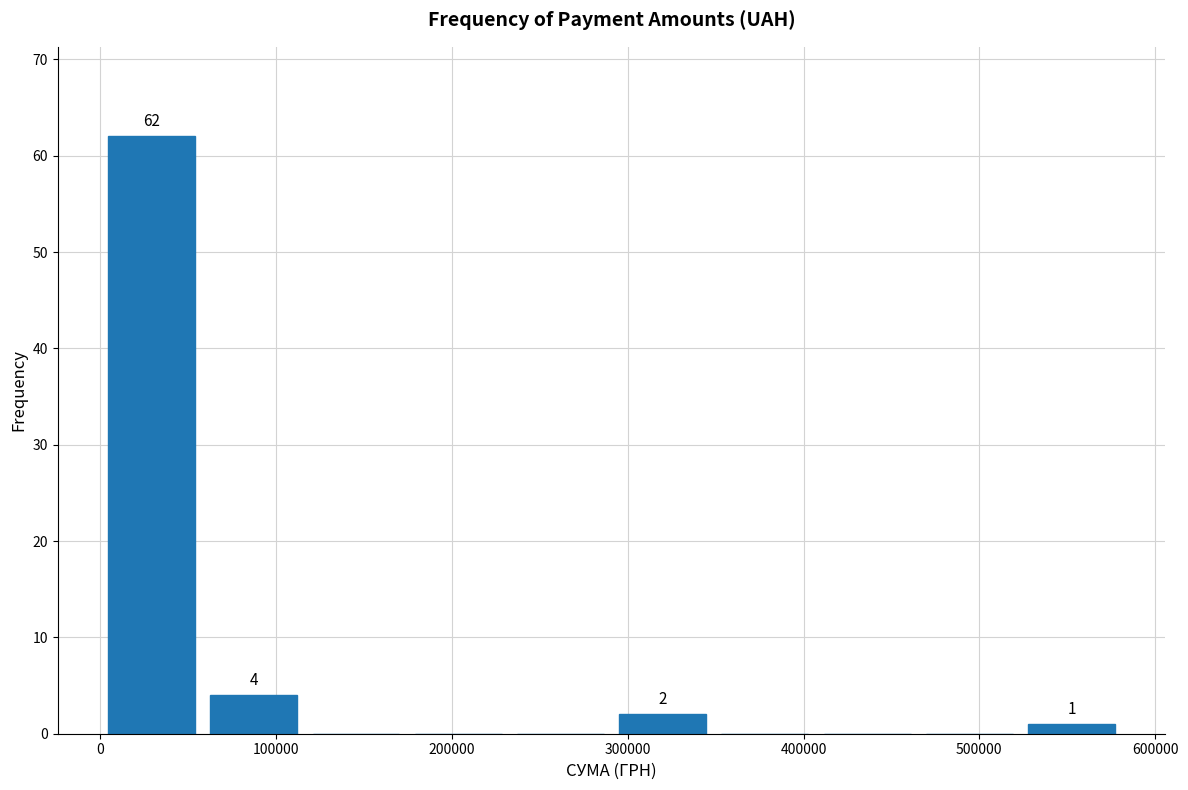

Over which range of the x-axis is the bar tallest?

0 to 60000